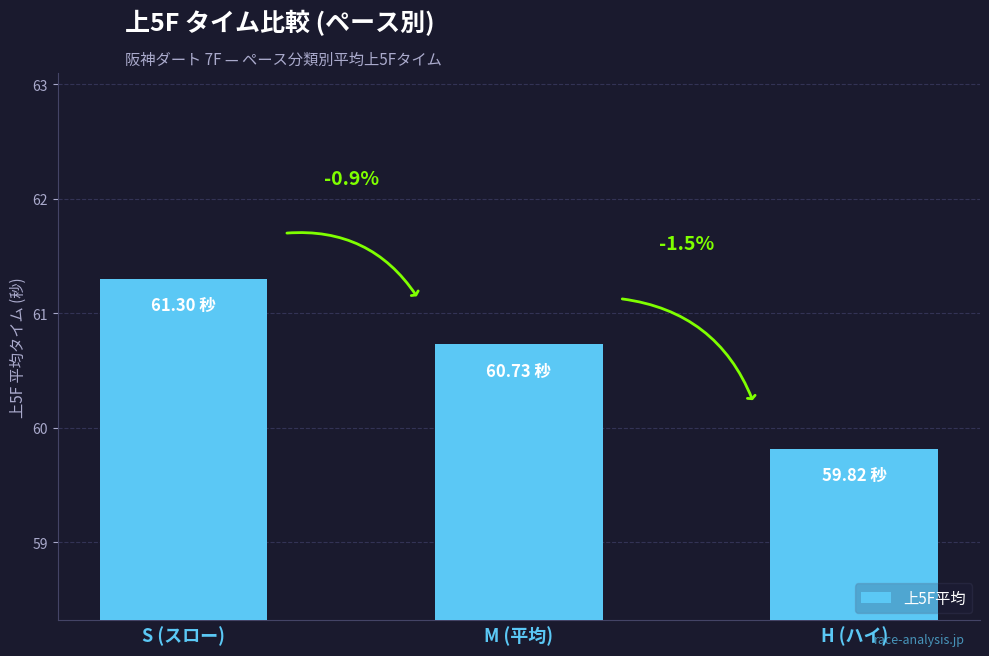

List the labels in order of value, smallest first.

H (ハイ), M (平均), S (スロー)